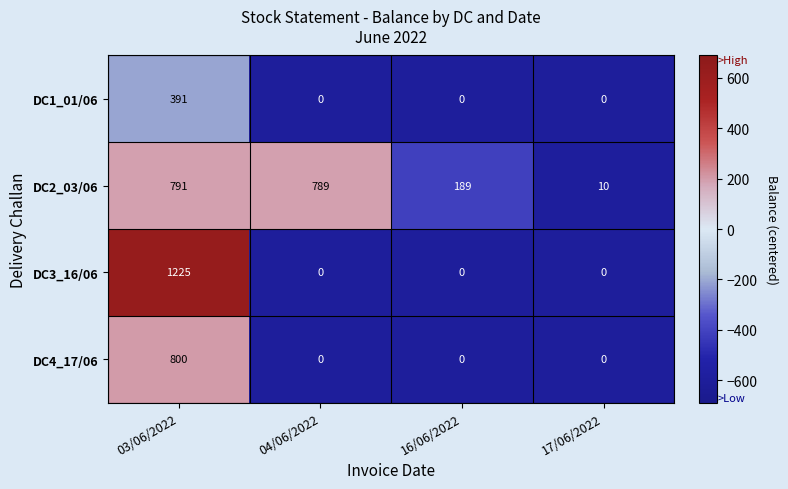

What is the approximate value of DC2_03/06 at 17/06/2022, to the nearest 10?

10